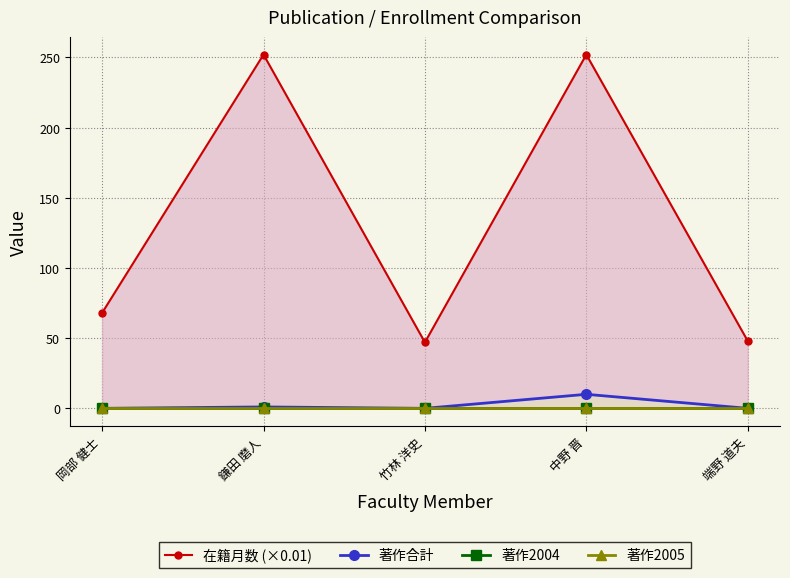

Between 鎌田 磨人 and 端野 道夫, which series saw the biggest shift?

在籍月数 (×0.01)